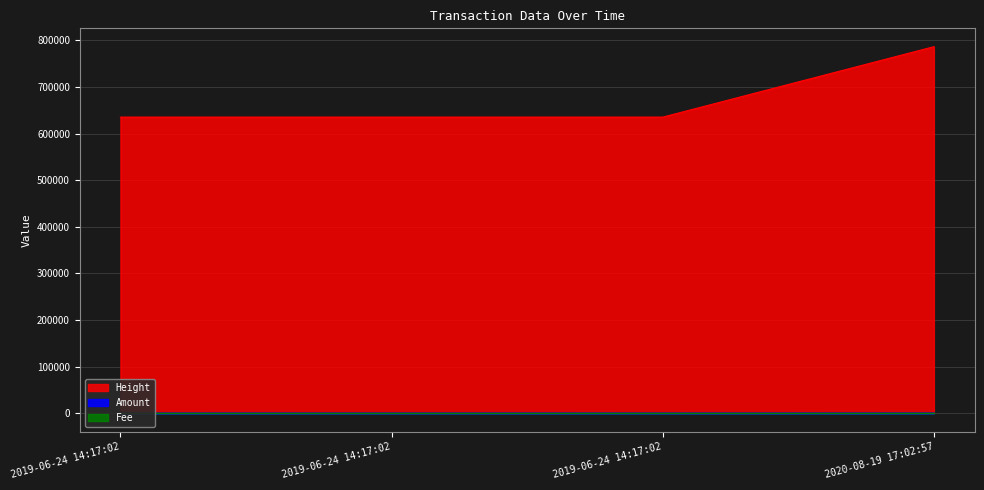

Where does the Amount series first go above 100?

2020-08-19 17:02:57